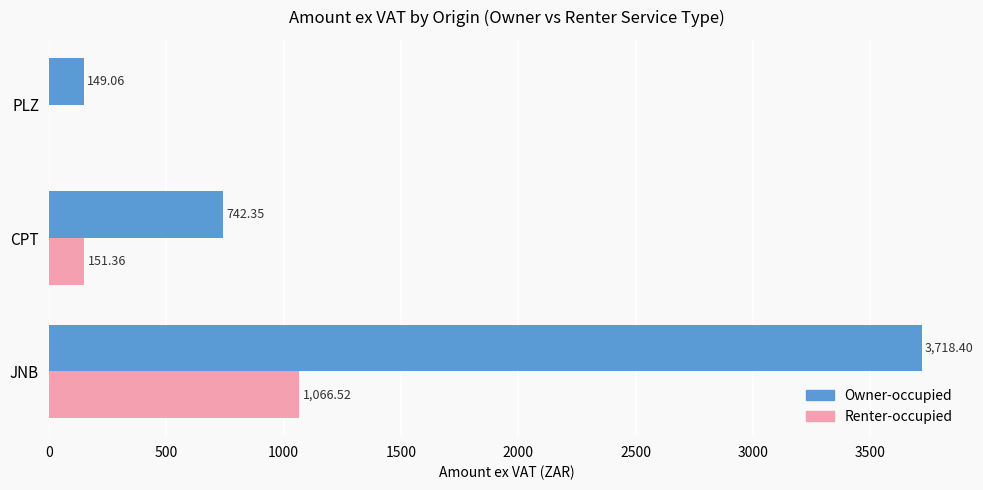

Which series changed the most between JNB and CPT?

Owner-occupied